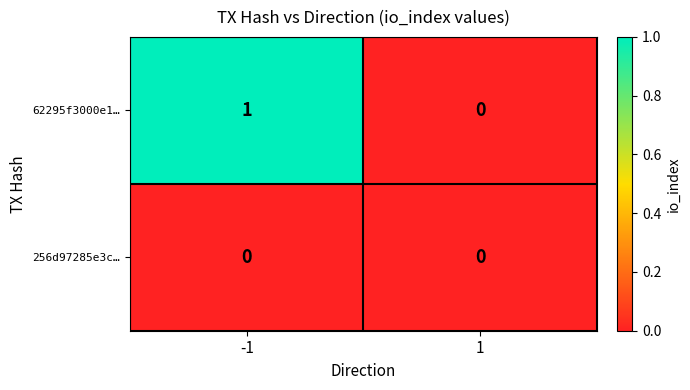

The value of 256d97285e3c… at -1 is 0. True or false?

True